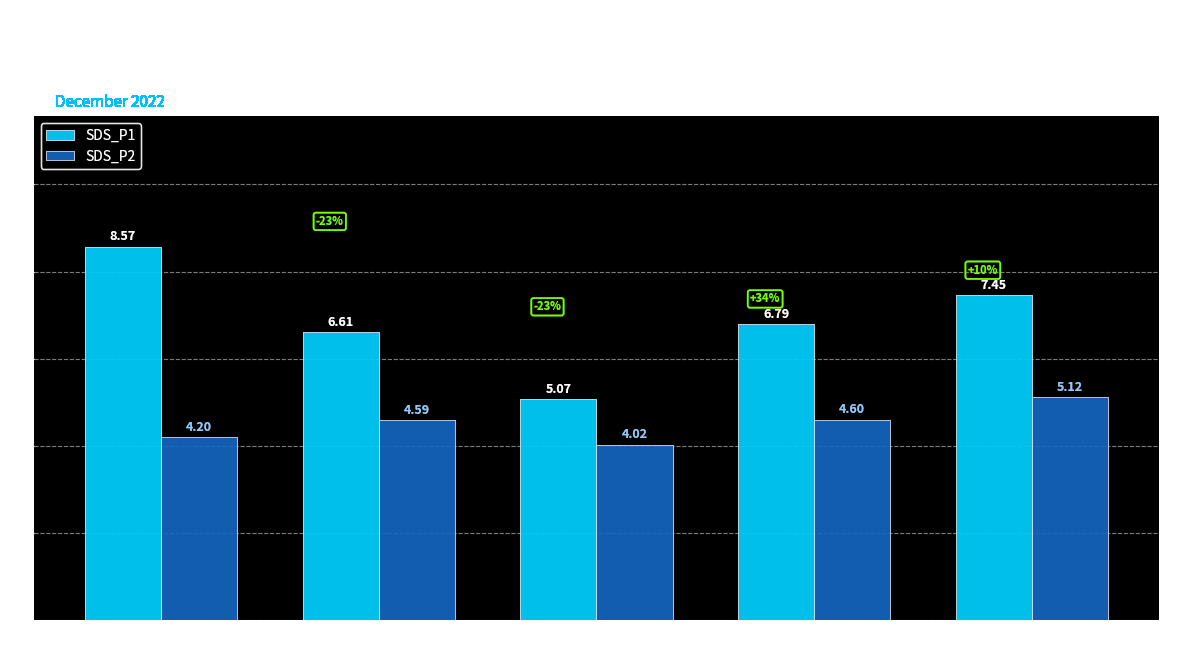

Which label corresponds to the largest value in the chart?

Signal
-72 dBm